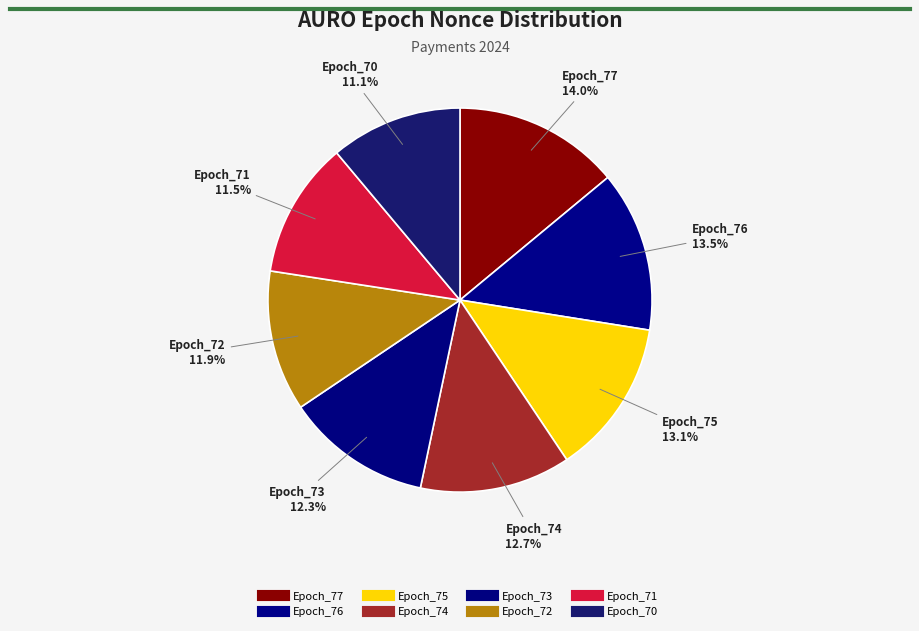

The Epoch_77 slice represents 14% of the pie. True or false?

True